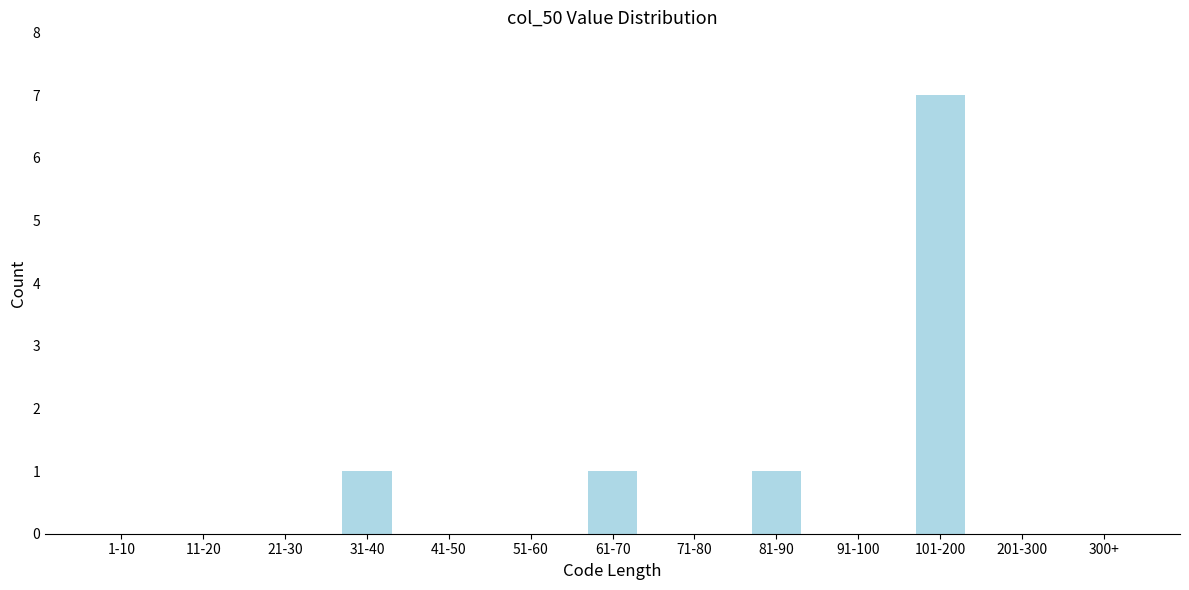

Reading left to right, what are all the values shown in this chart?

1-10=0	11-20=0	21-30=0	31-40=1	41-50=0	51-60=0	61-70=1	71-80=0	81-90=1	91-100=0	101-200=7	201-300=0	300+=0